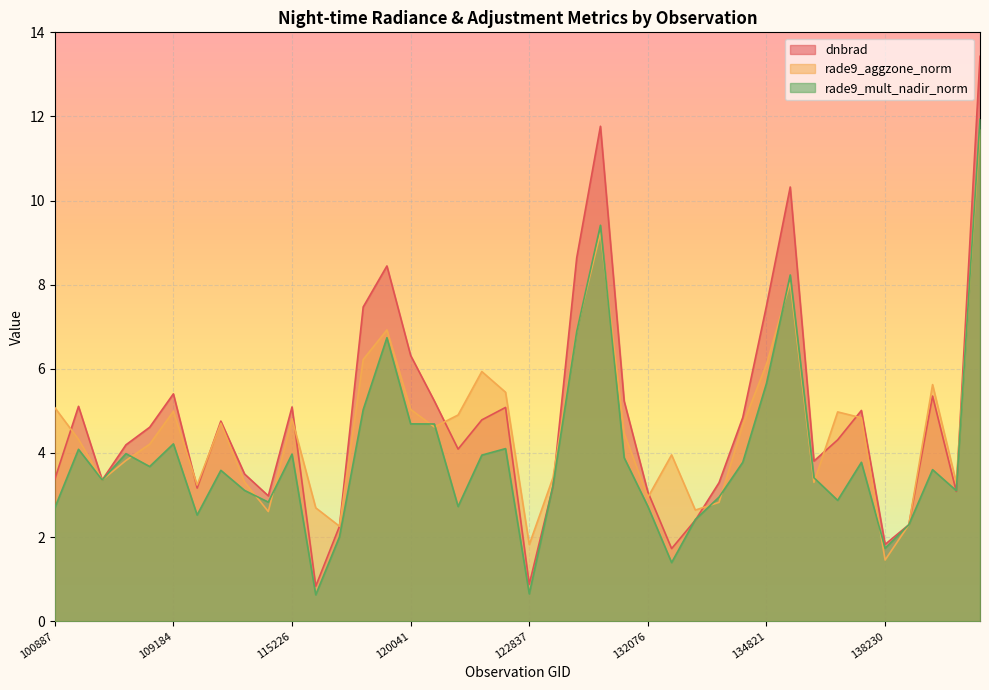

Which series has the largest range (max minus min)?

dnbrad